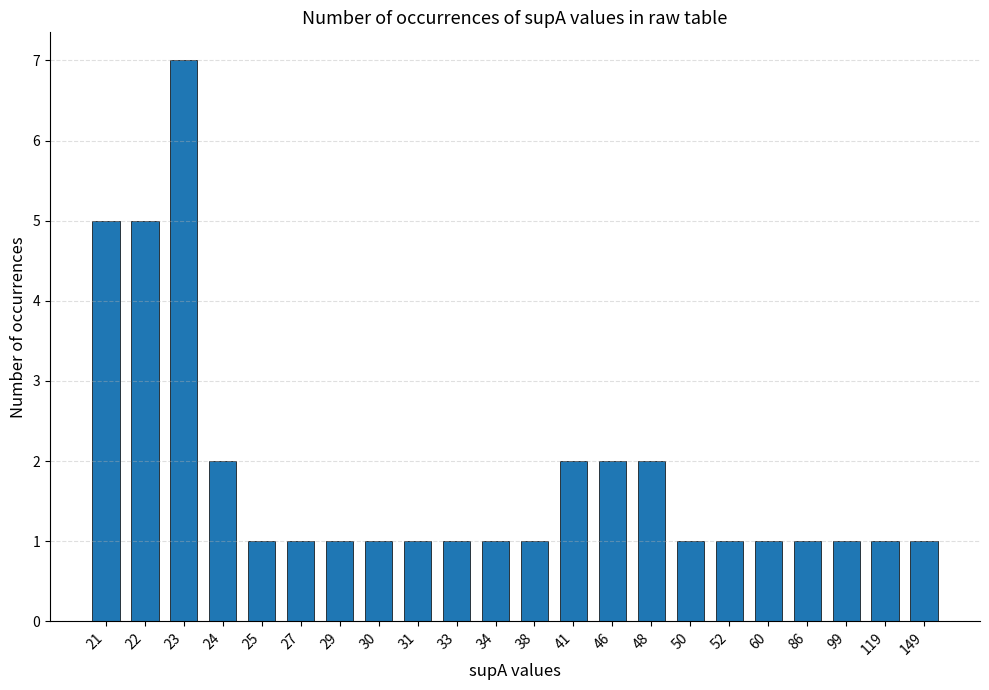

How many distinct data groups are displayed?

1